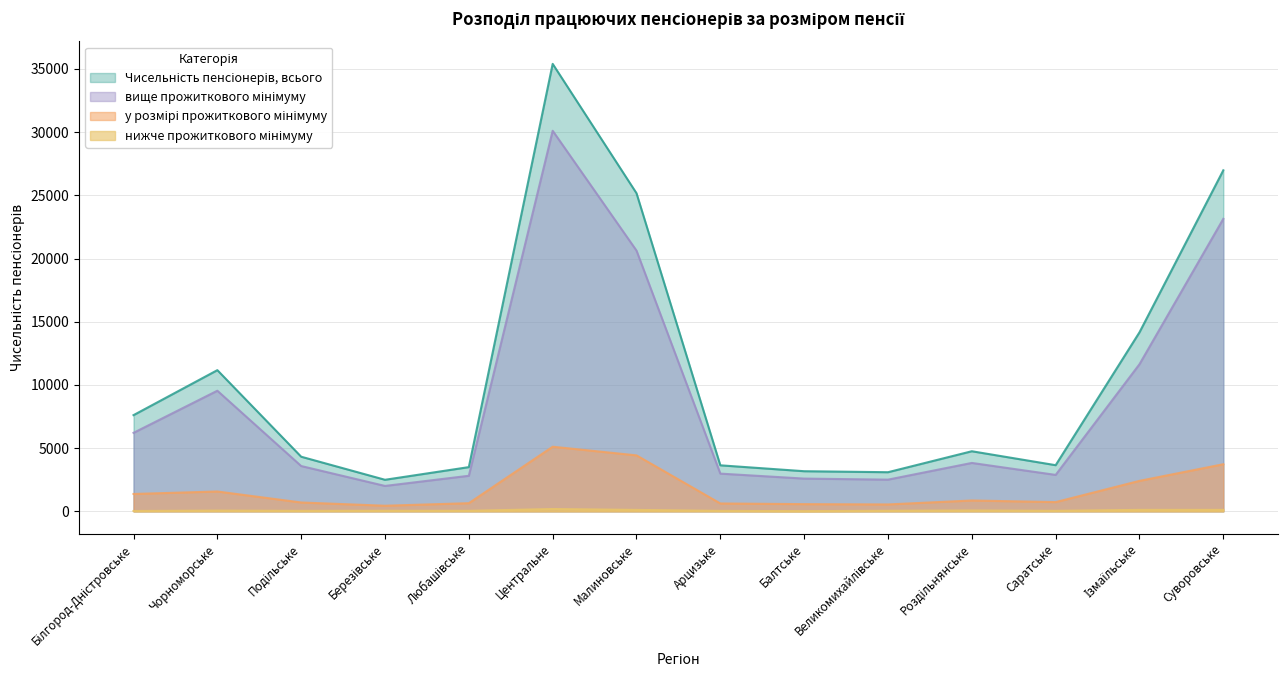

Is it true that нижче прожиткового мінімуму equals 111 at Роздільнянське?

False